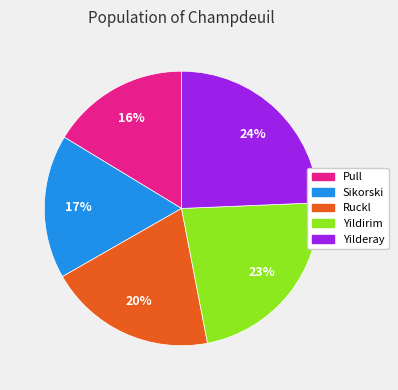

To the nearest percent, what is the combined percentage of Pull and Yildirim?

39%